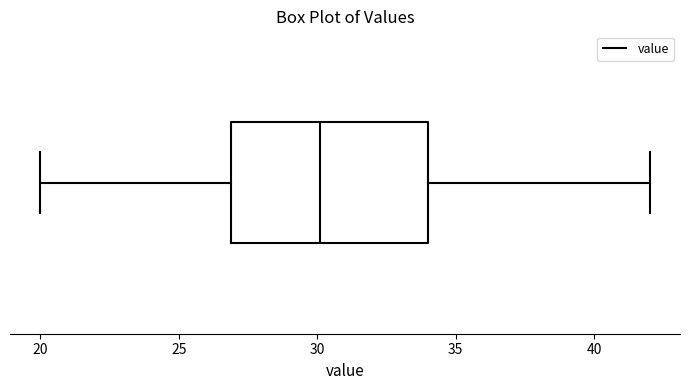

Read this box plot against the x-axis: the position of the median line, the range covered by the box, and the ends of both whiskers. The values are not printed on the chart, so give them approximately, as read against the axis.

median 30, box 27 to 34, whiskers 20 to 42